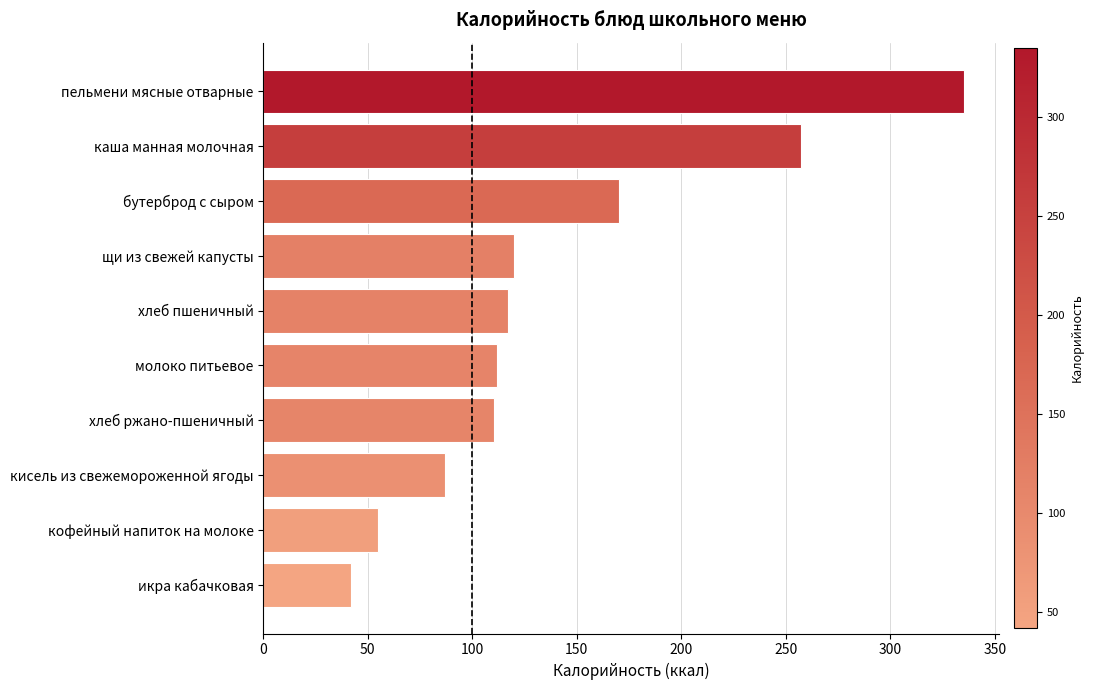

How many data points are less than 116?

5